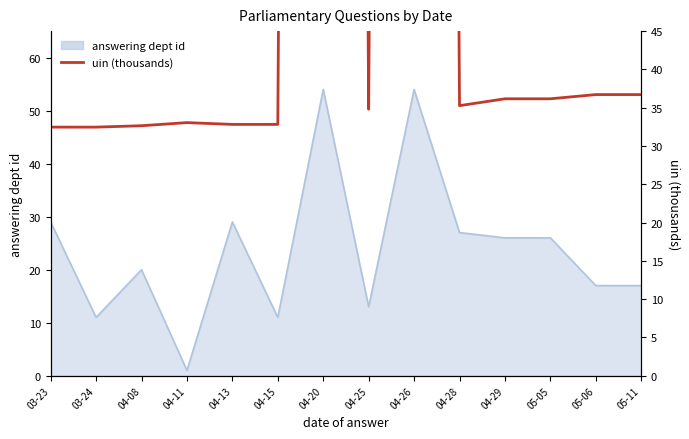

True or false: the data has more than 1 interior local peaks.

True